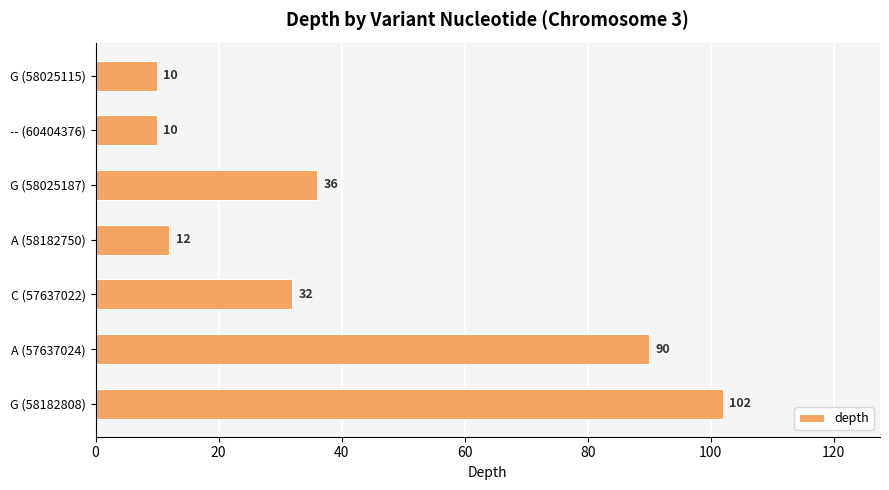

Which has a higher value, C (57637022) or G (58025187)?

G (58025187)